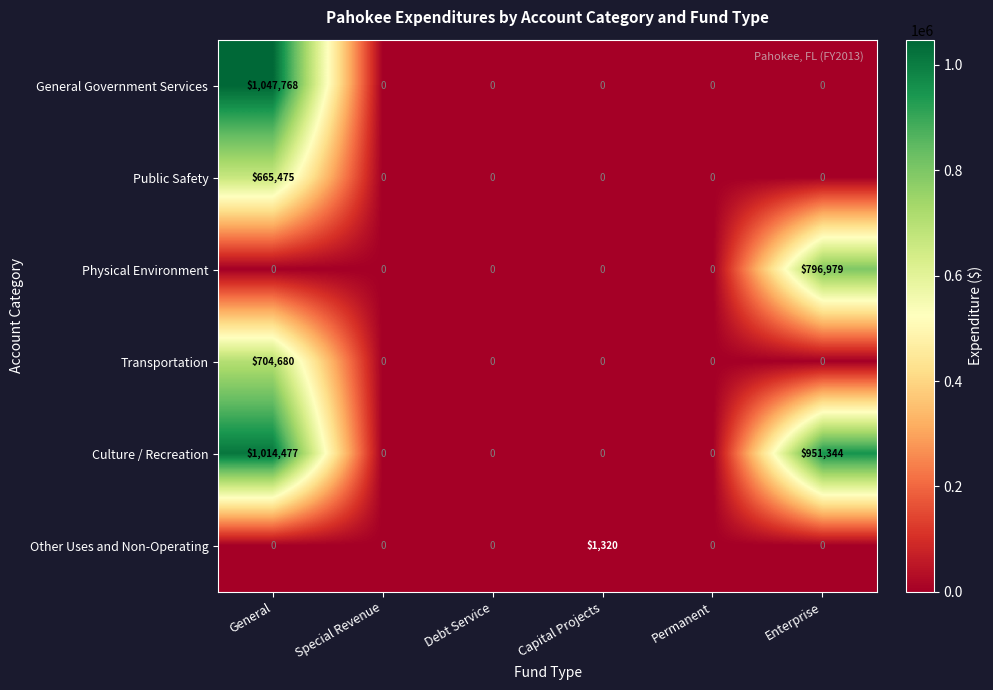

Is it true that Transportation equals 0 at Permanent?

True